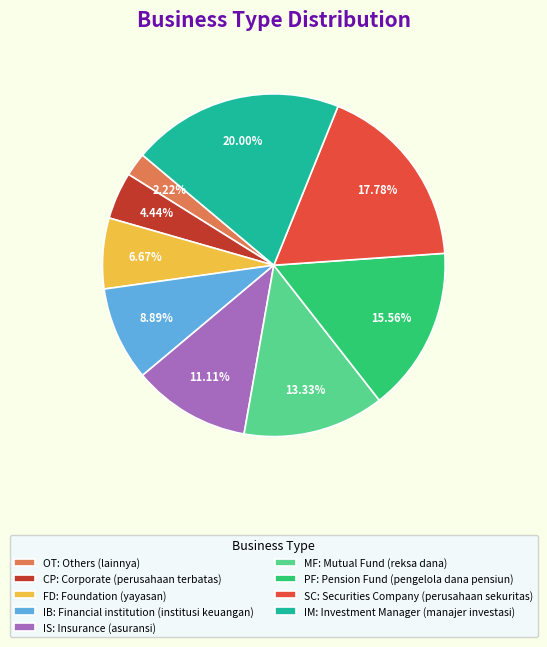

The FD: Foundation (yayasan) slice represents 7% of the pie. True or false?

True